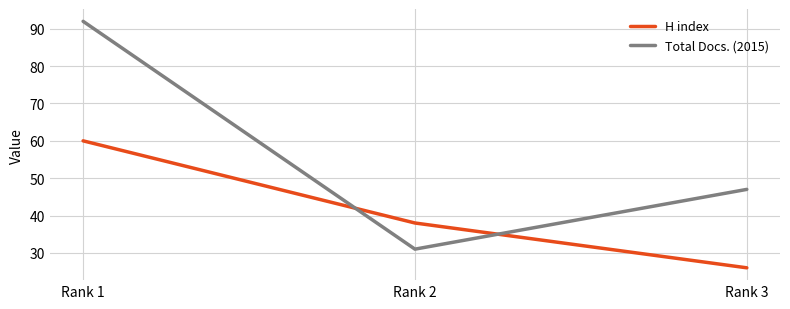

Rank the series at Rank 1 from highest to lowest value.

Total Docs. (2015), H index